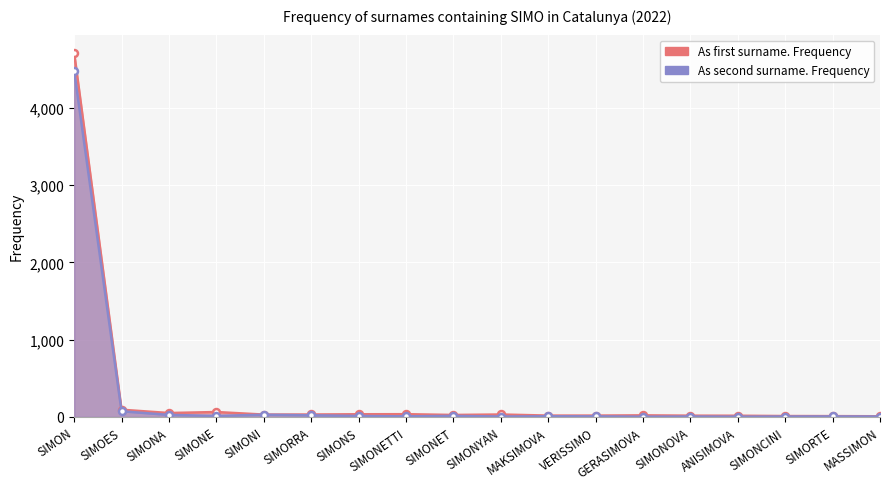

What is the difference between the highest and lowest values at SIMONYAN?

26